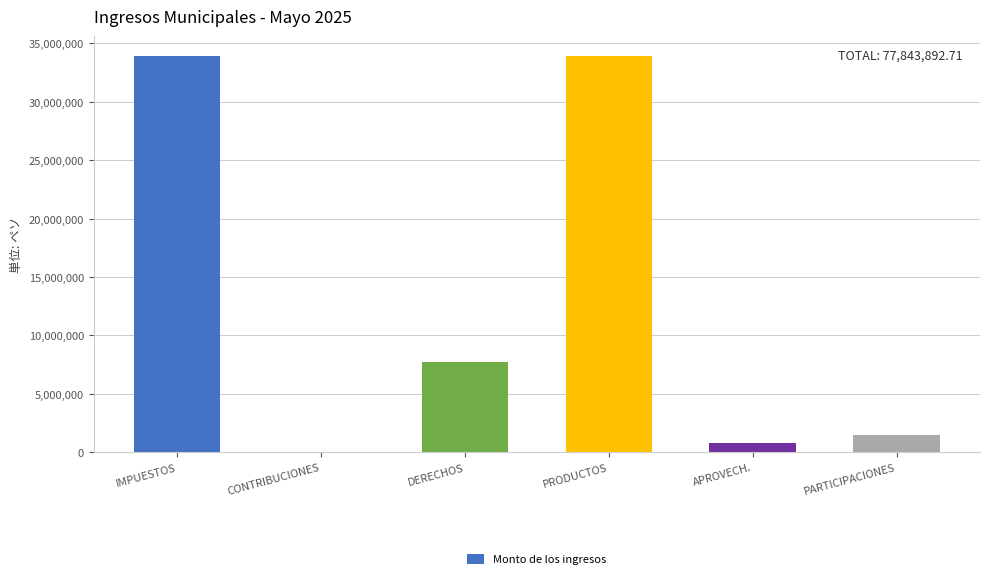

What is the average value?

12973982.1